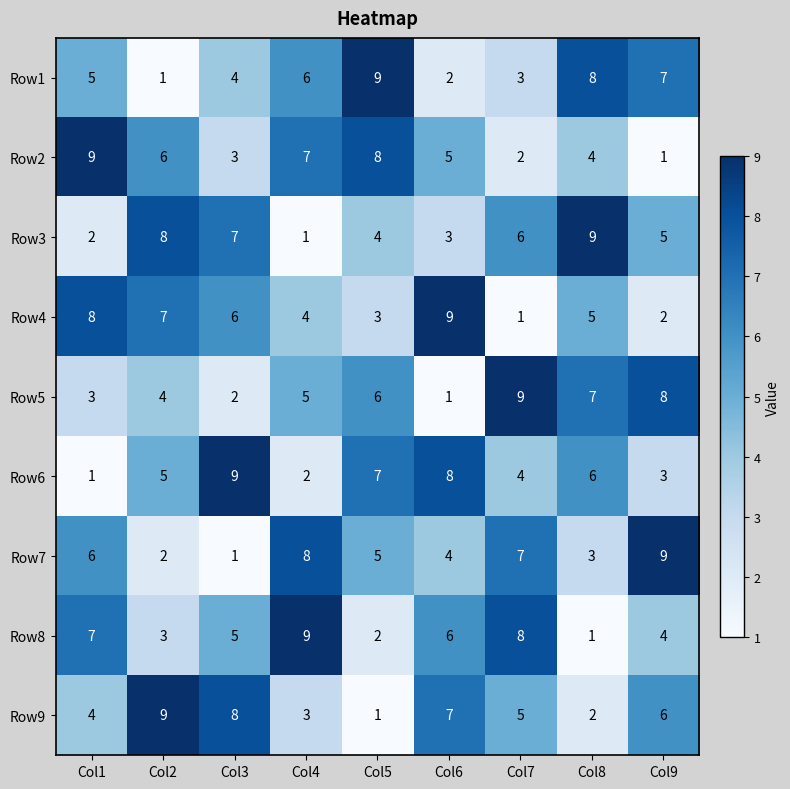

True or false: Row2 has a value of 1 at Col9.

True